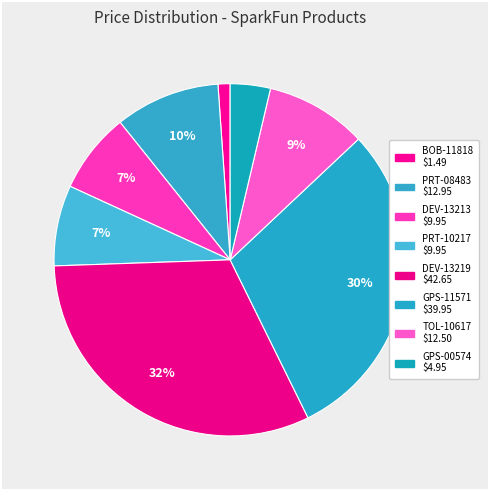

Is BOB-11818 the majority of the pie?

No